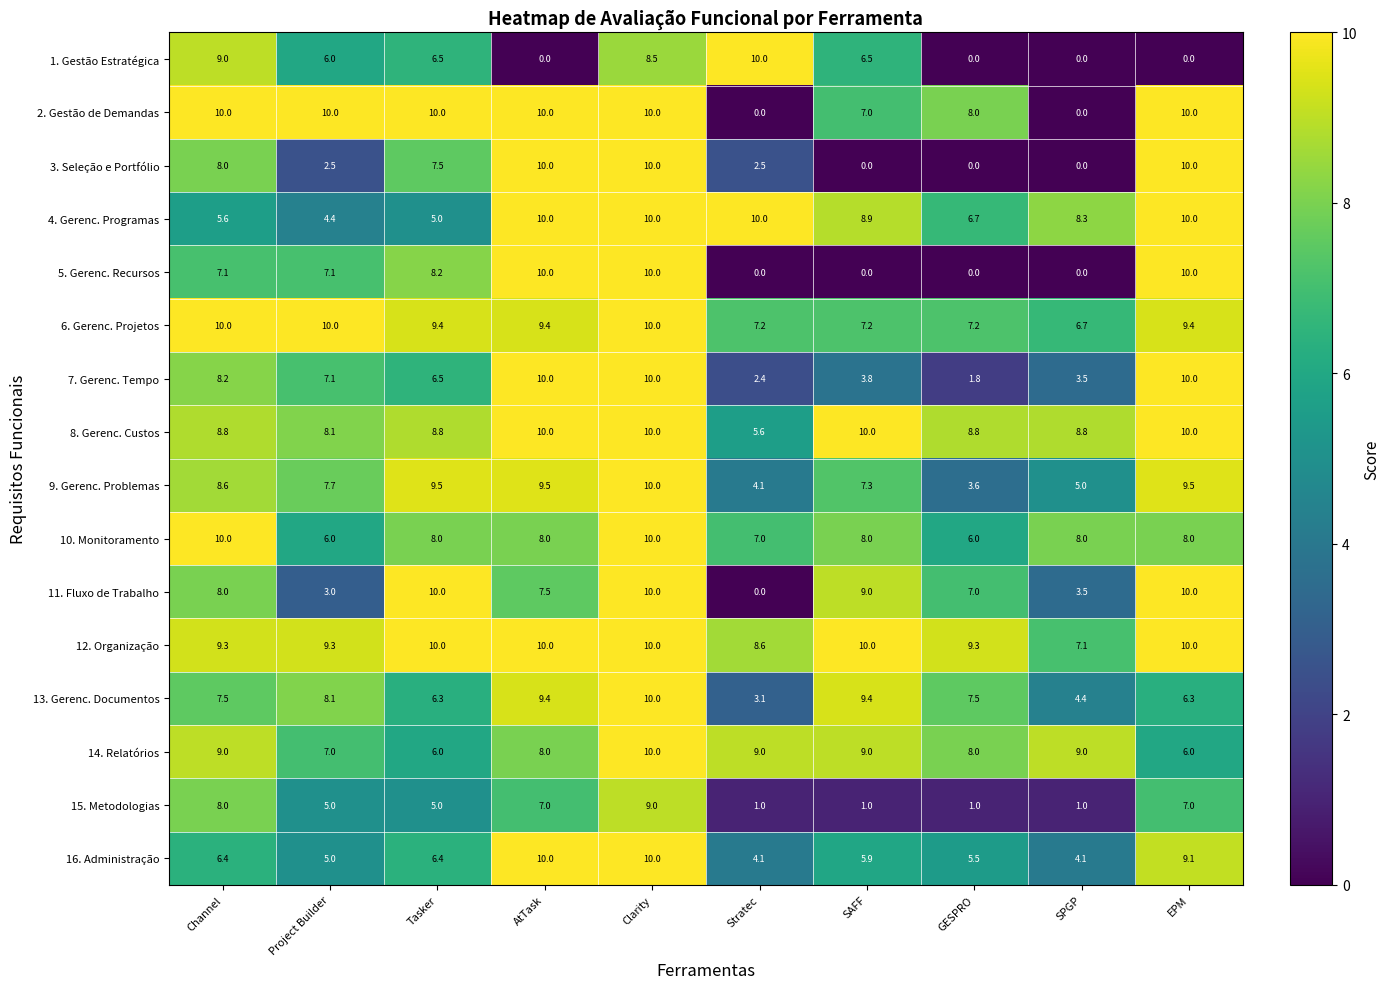

What is the maximum value for 9. Gerenc. Problemas?

10.0